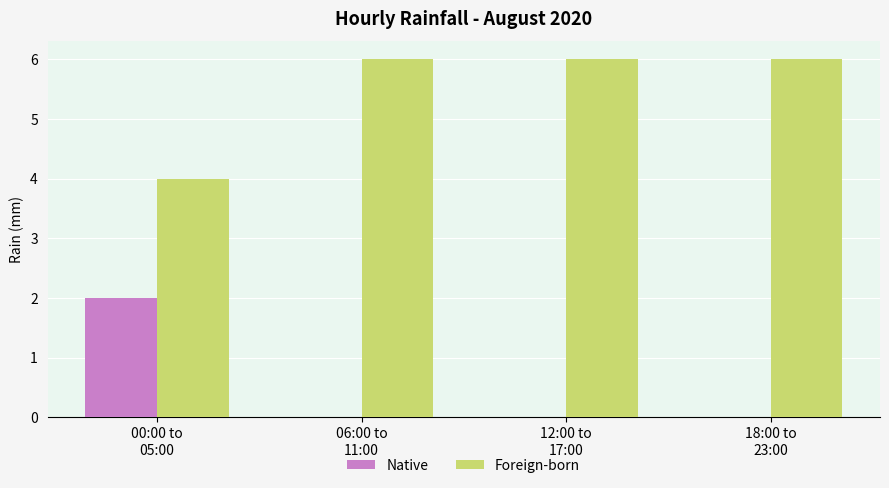

Which series has the largest total across all categories?

Foreign-born